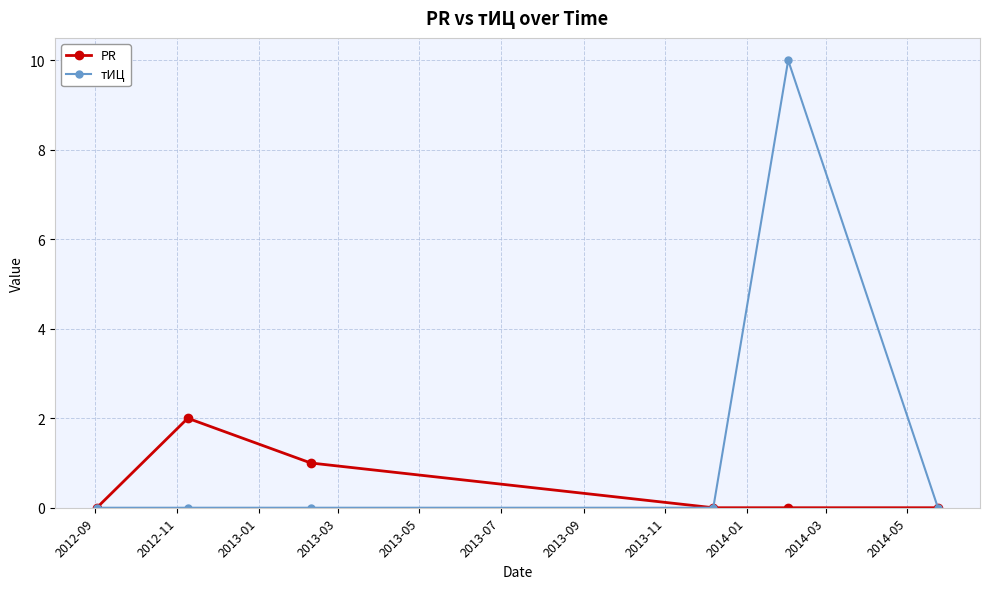

Which series has the largest range (max minus min)?

тИЦ